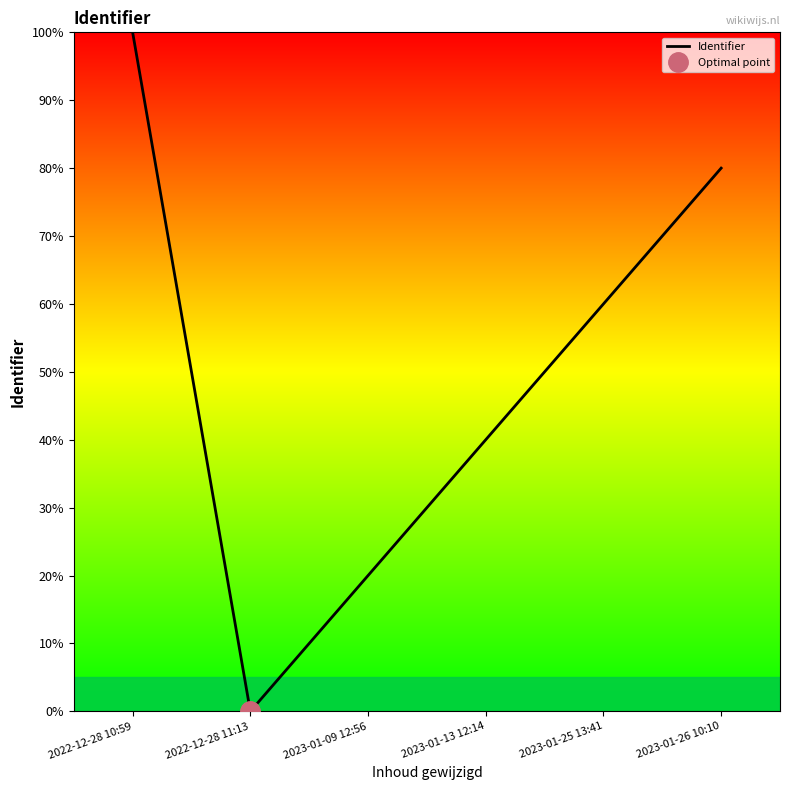

True or false: the data shows -46 at 2022-12-28 11:13.

False